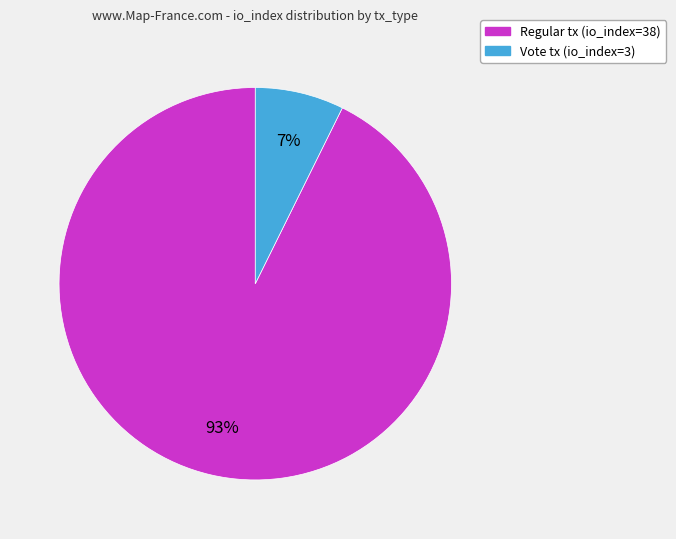

What is the largest slice in the pie chart?

Regular tx (io_index=38)